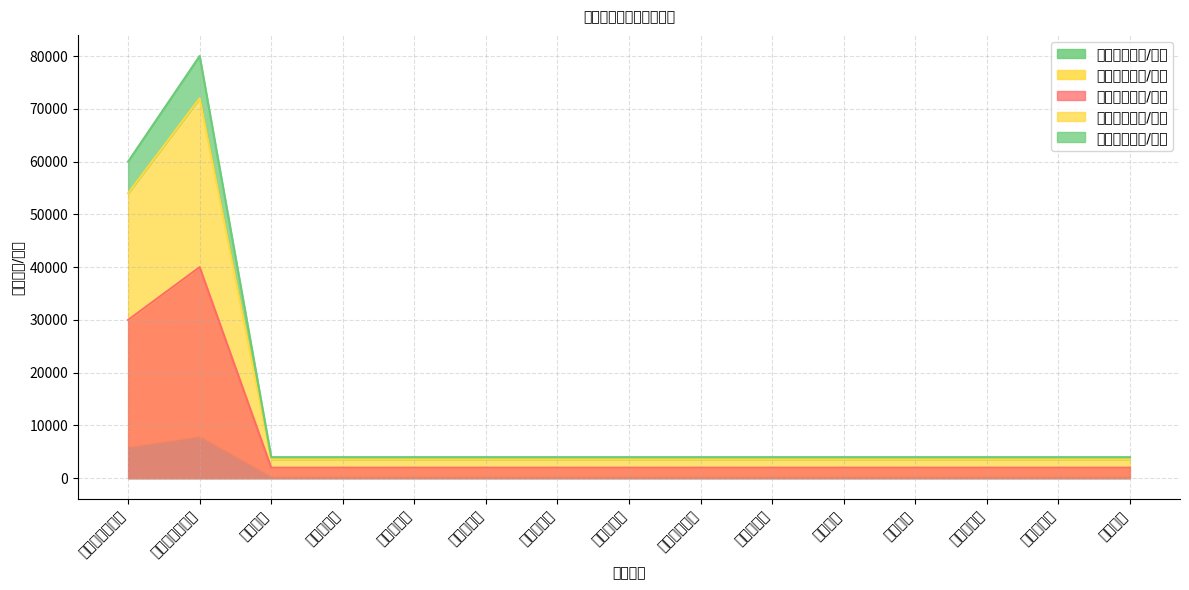

Where is 线上额度（枚/张） nearest to the value 37800?

营业部营业中心